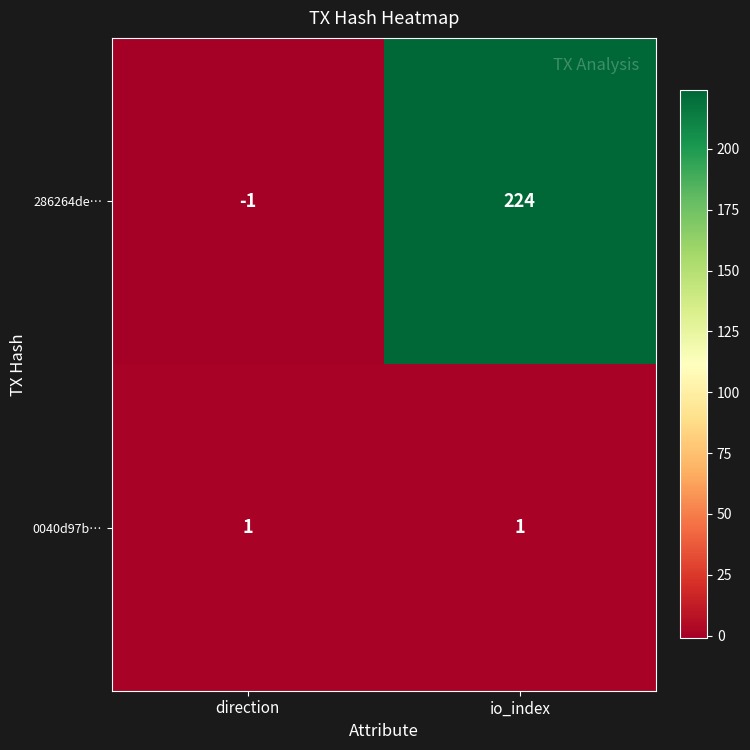

At which category is the sum across all series the highest?

io_index